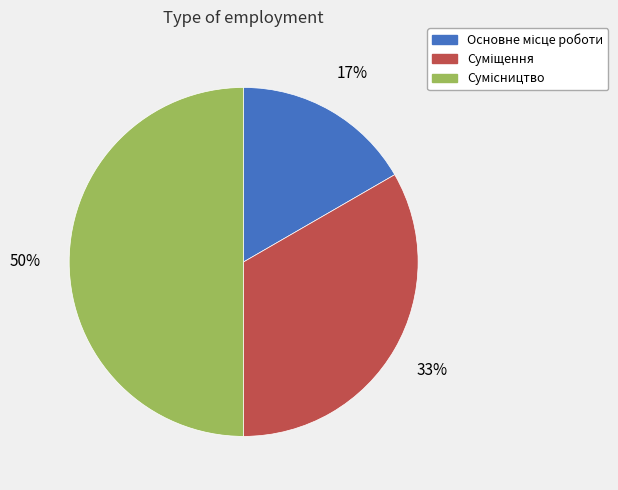

To the nearest percent, what is the difference between the largest and smallest slice percentages?

33%